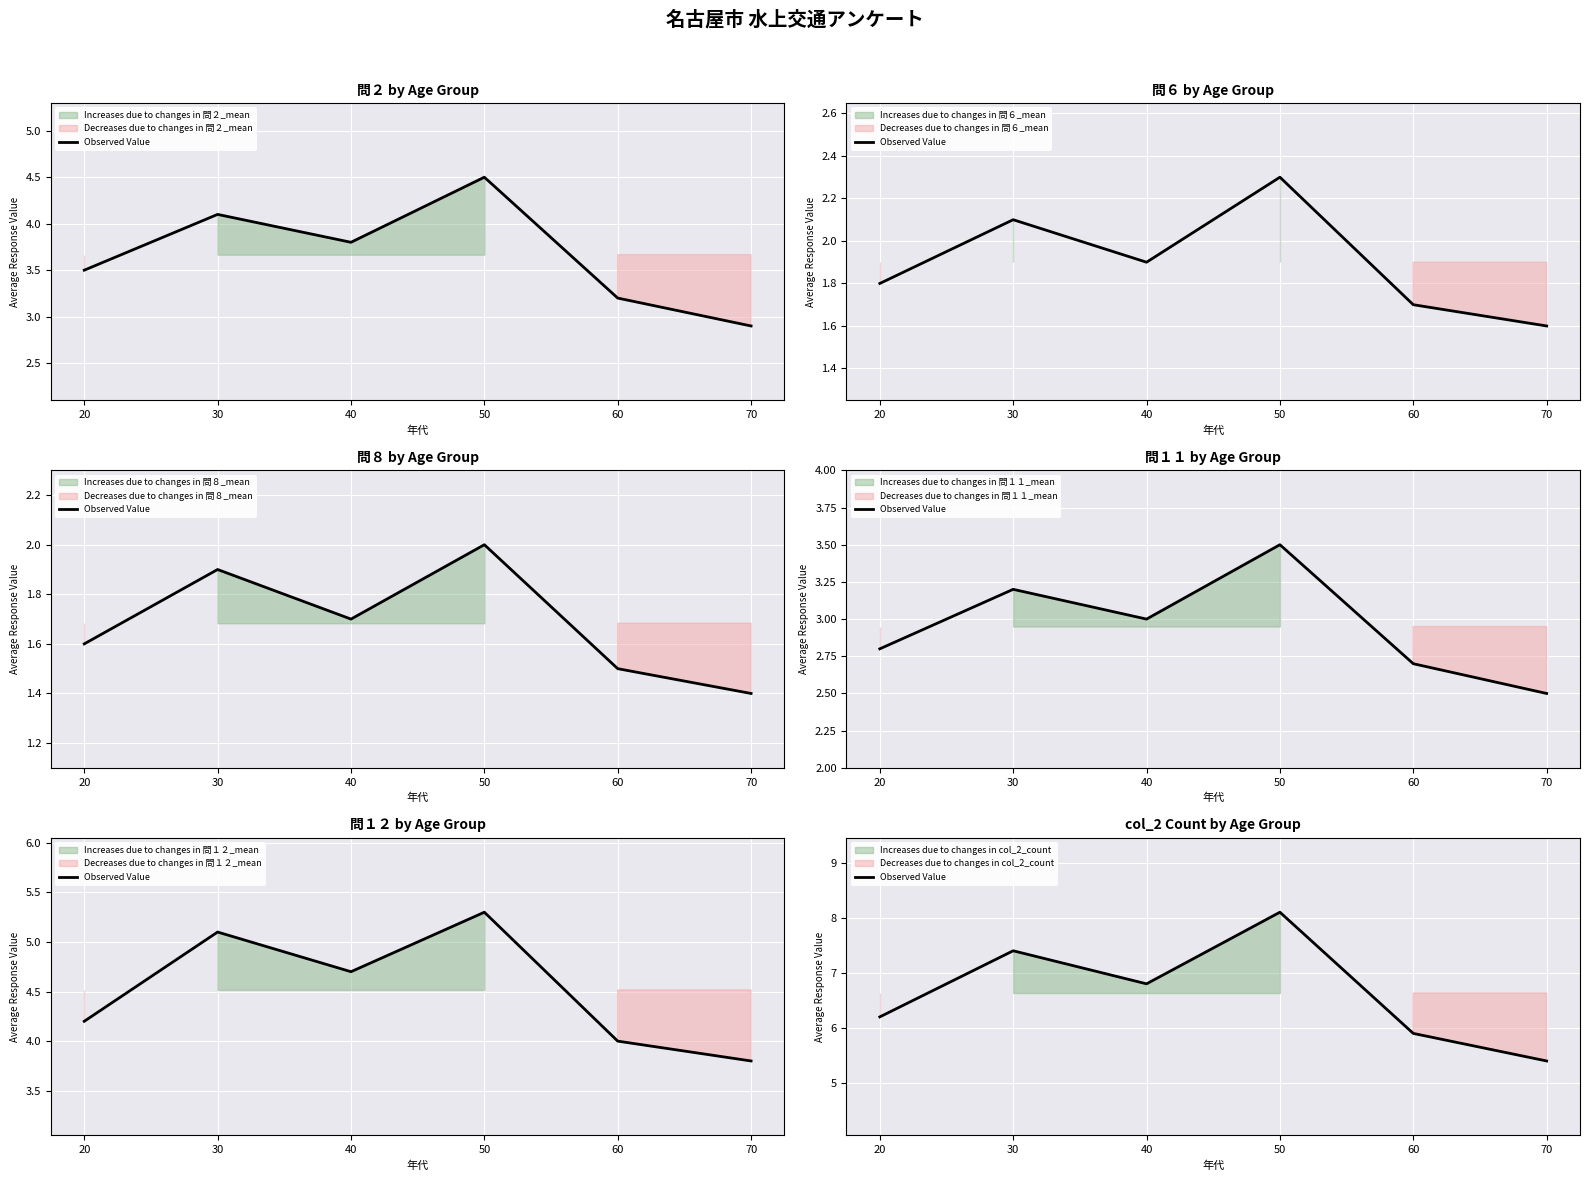

True or false: the data shows 7.4 at 30.

True